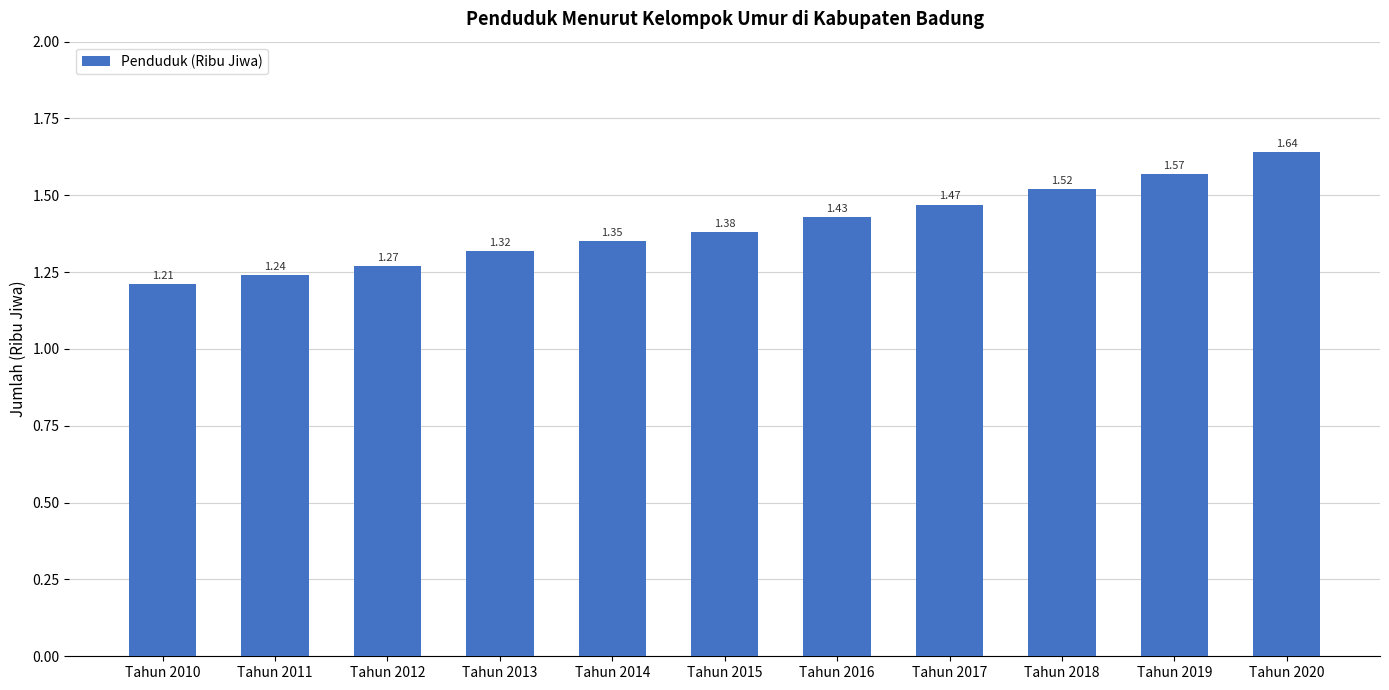

Which has a higher value, Tahun 2013 or Tahun 2019?

Tahun 2019